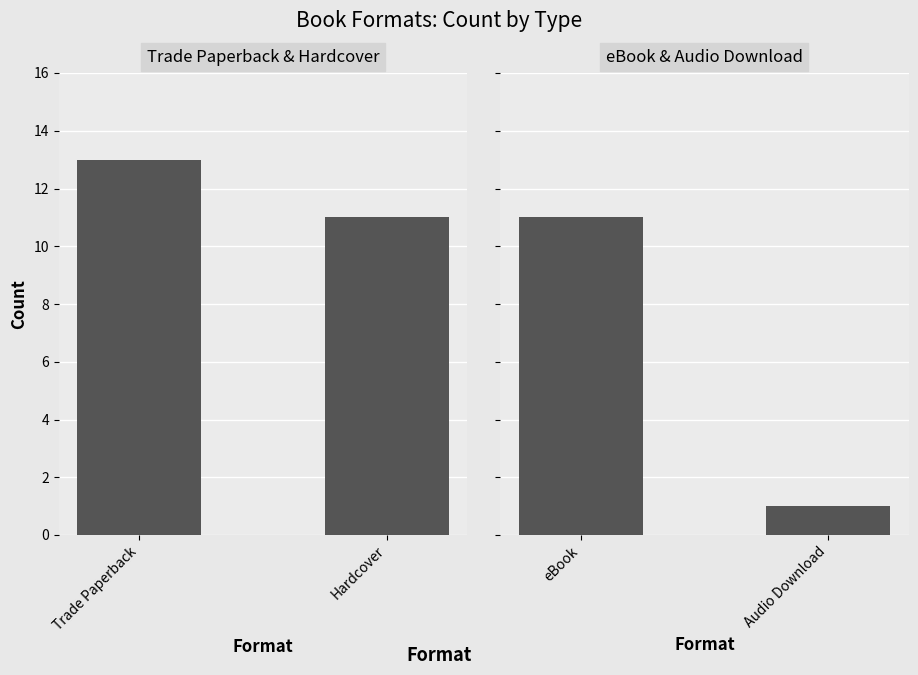

How many distinct data groups are displayed?

2